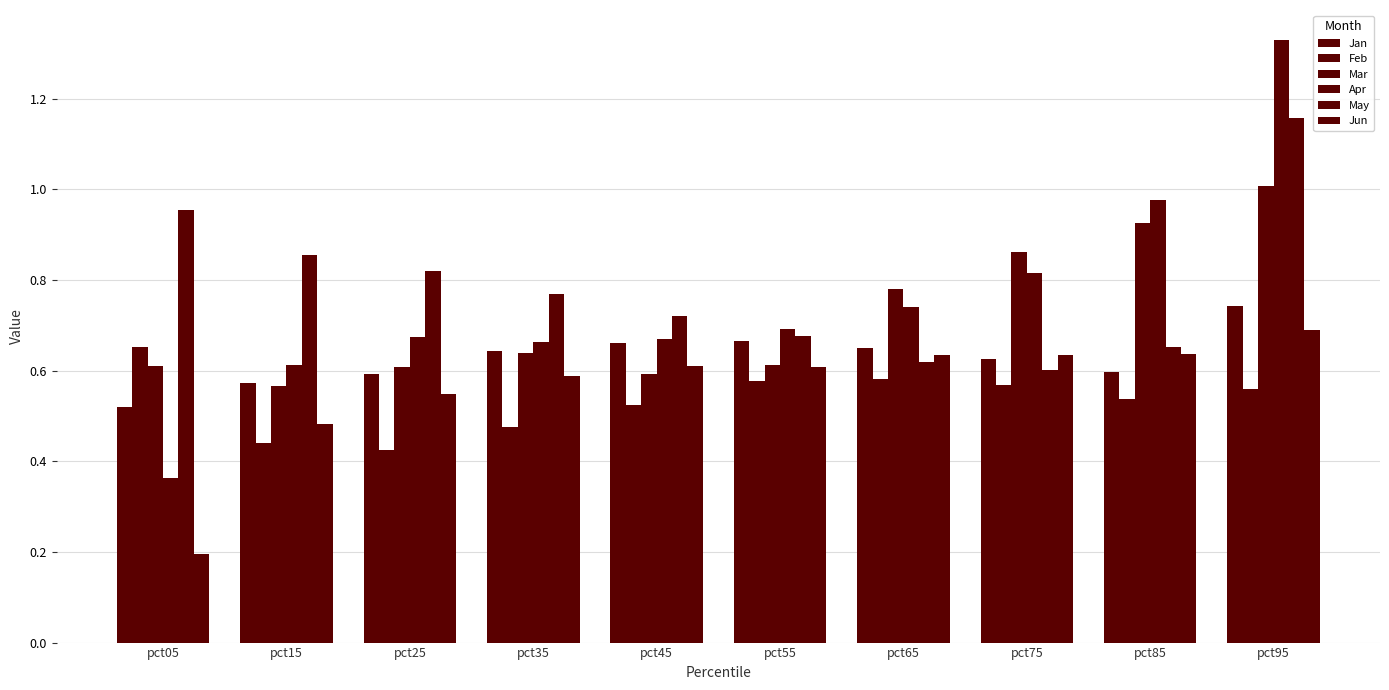

How many bars are there in total?

60